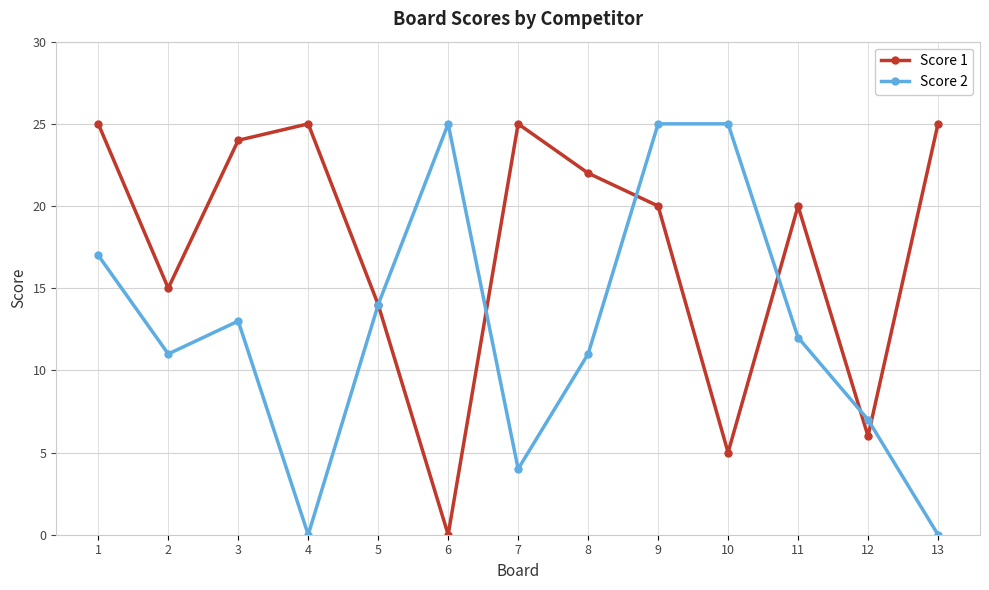

What is the difference between the Score 2 values at 9 and 12?

18